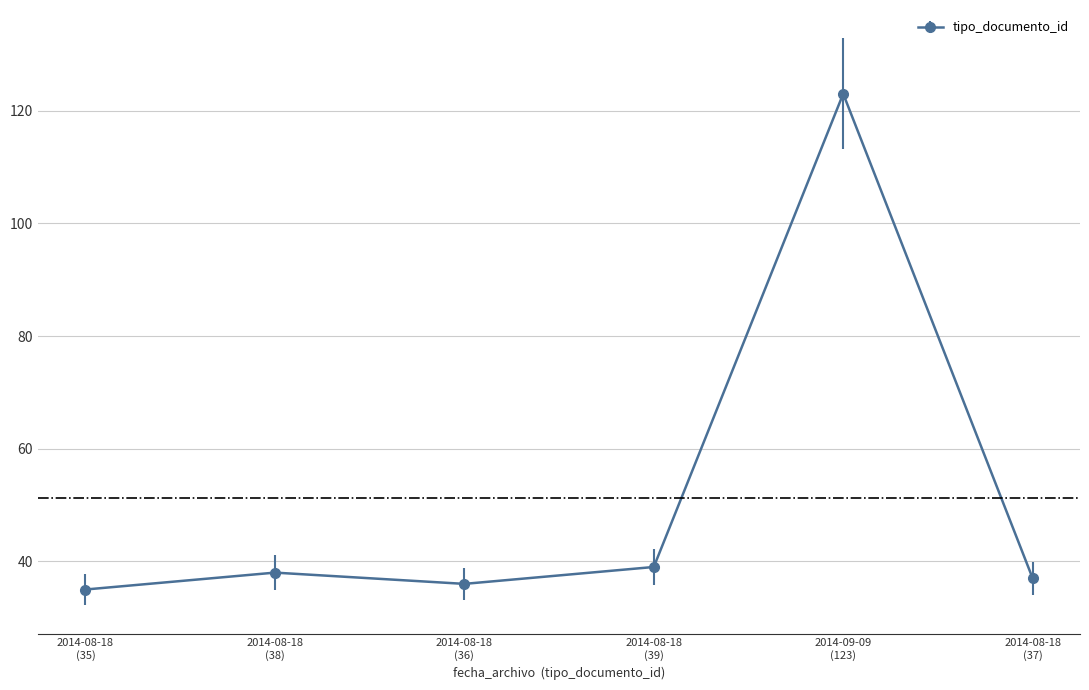

What is the smallest value displayed?

35